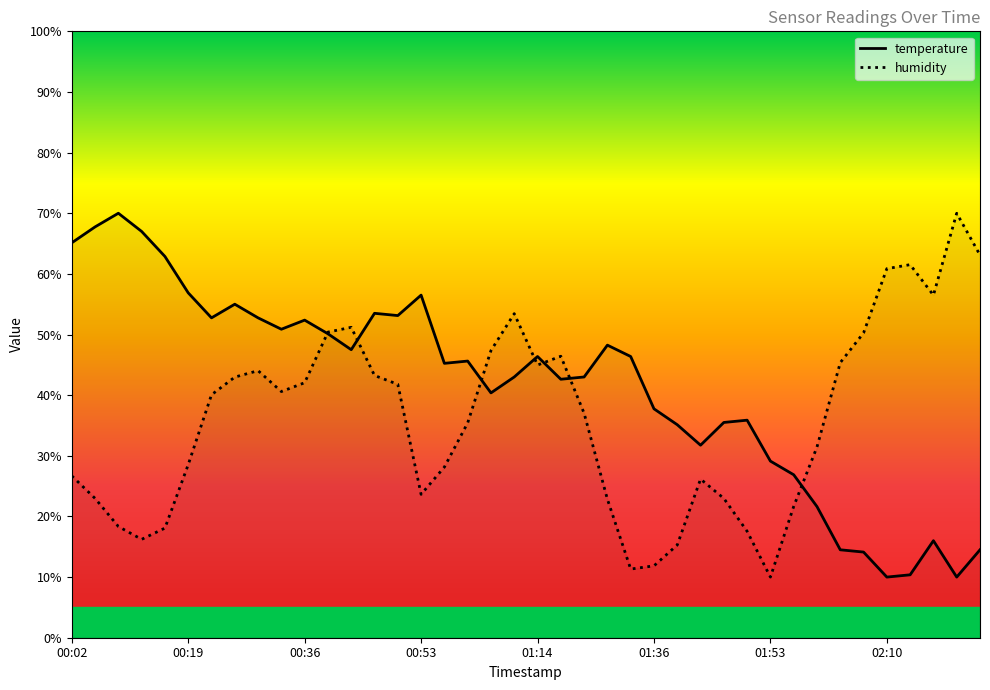

What are all the series names shown in the legend?

temperature, humidity